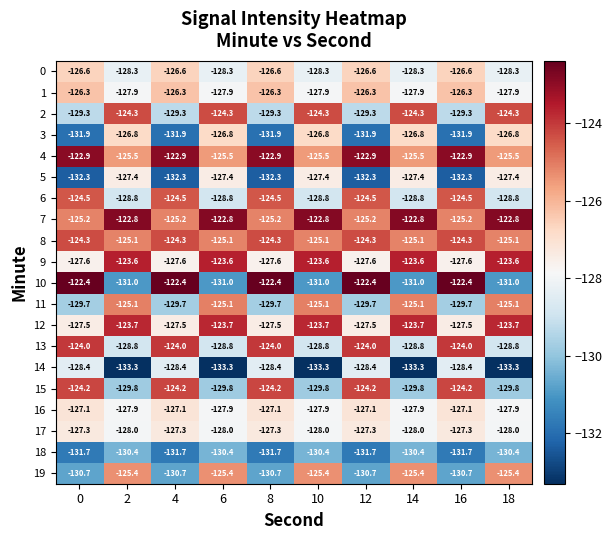

What is the difference between the maximum and minimum values in the 17 series?

0.7